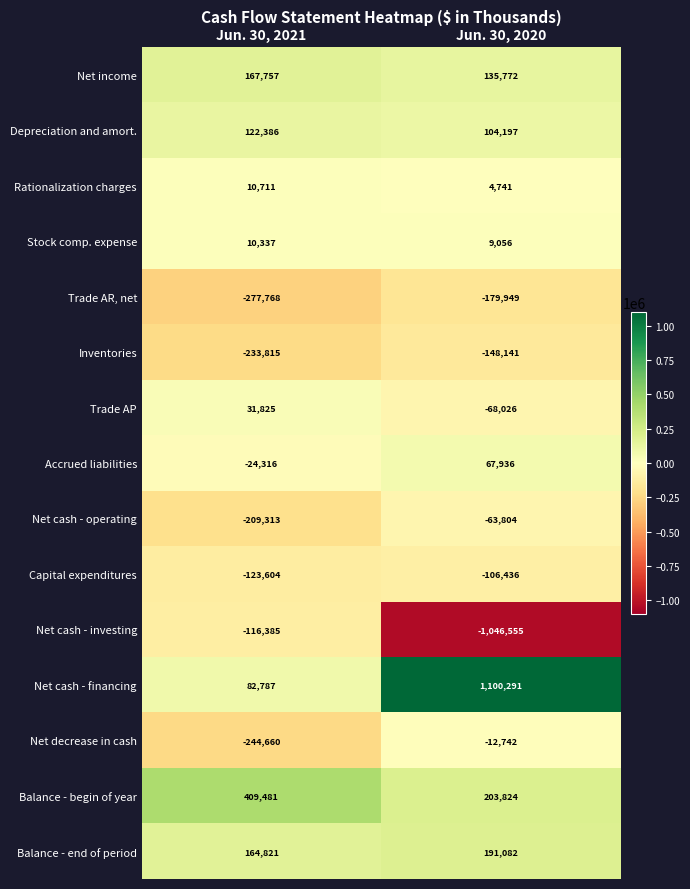

Reading left to right, list all the values displayed in this chart.

Net income: 167757	135772
Depreciation and amort.: 122386	104197
Rationalization charges: 10711	4741
Stock comp. expense: 10337	9056
Trade AR, net: -277768	-179949
Inventories: -233815	-148141
Trade AP: 31825	-68026
Accrued liabilities: -24316	67936
Net cash - operating: -209313	-63804
Capital expenditures: -123604	-106436
Net cash - investing: -116385	-1046555
Net cash - financing: 82787	1100291
Net decrease in cash: -244660	-12742
Balance - begin of year: 409481	203824
Balance - end of period: 164821	191082